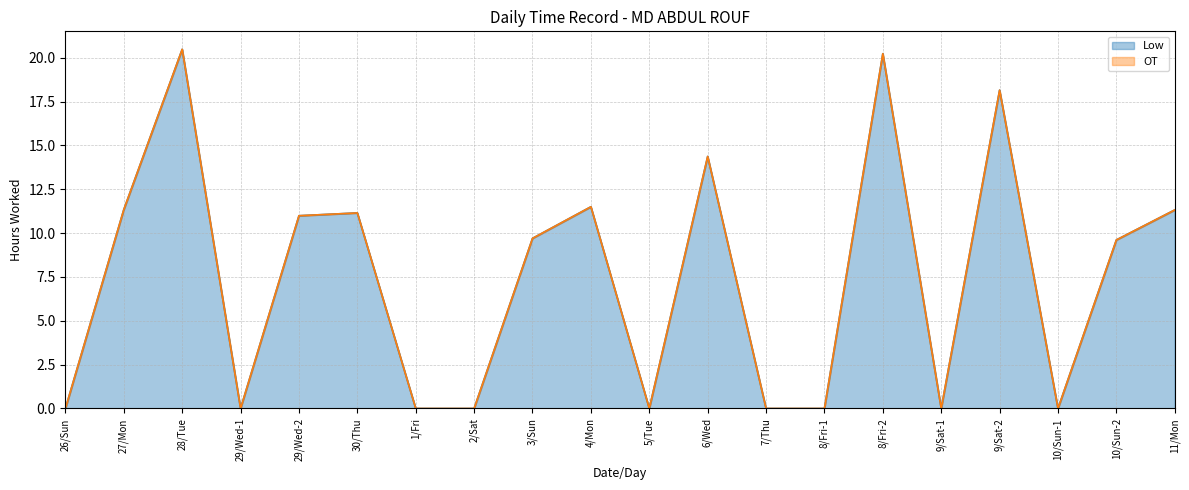

What is the sum of all values?

148.8